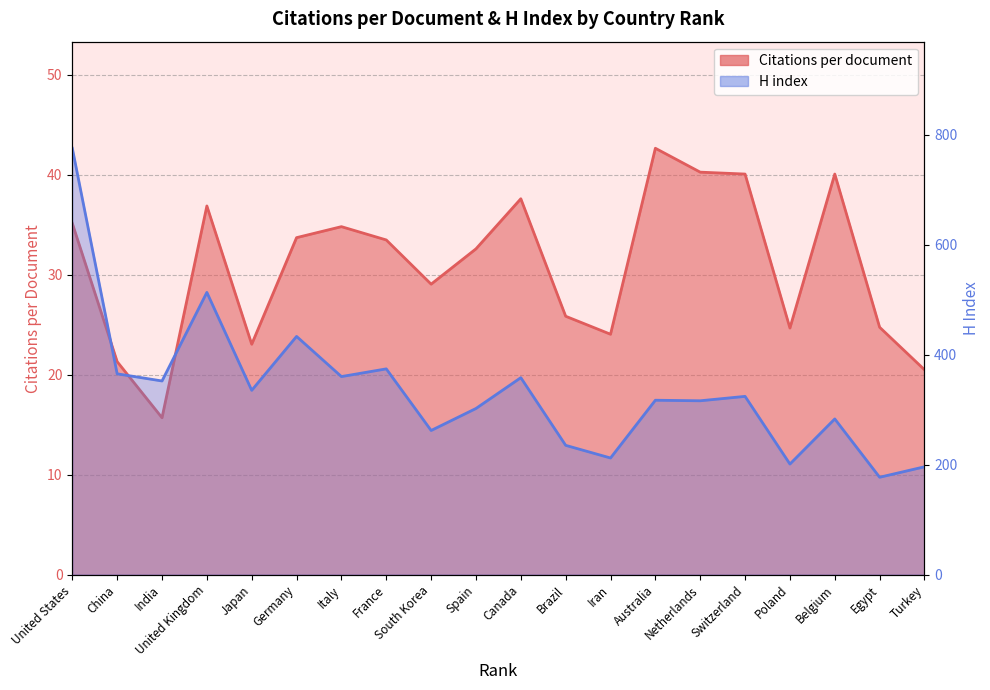

At how many categories does at least one series exceed 155?

20